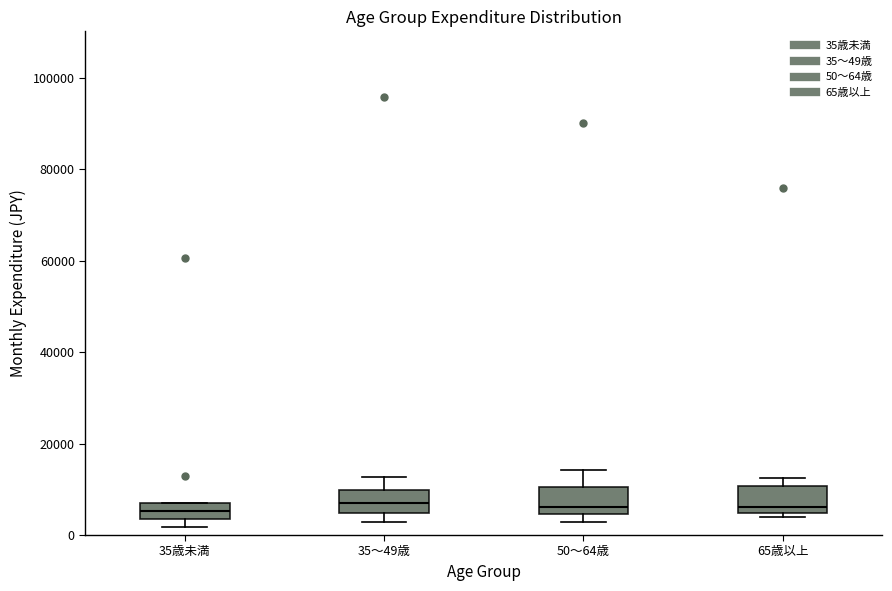

Where does the median line of the box for 35歳未満 sit on the y-axis? The values are not printed on the chart, so give them approximately, as read against the axis.

6000